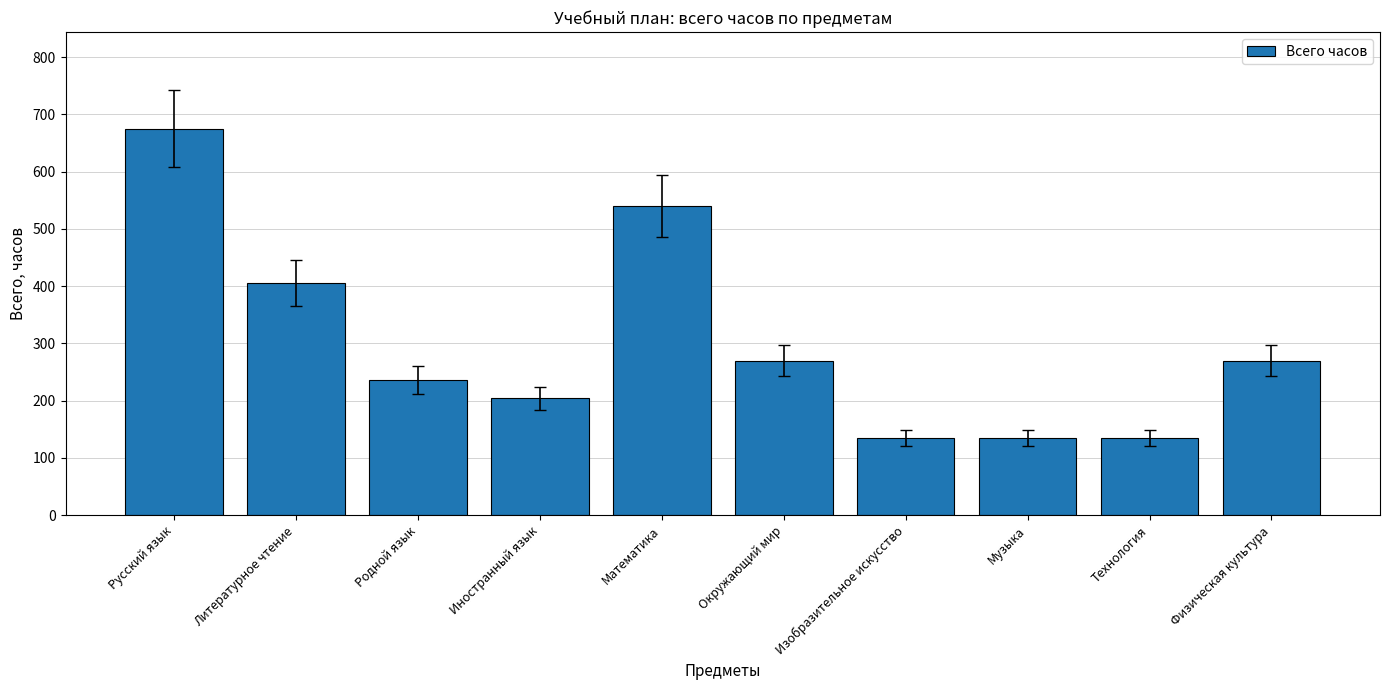

What is the change in value from Математика to Технология?

-405